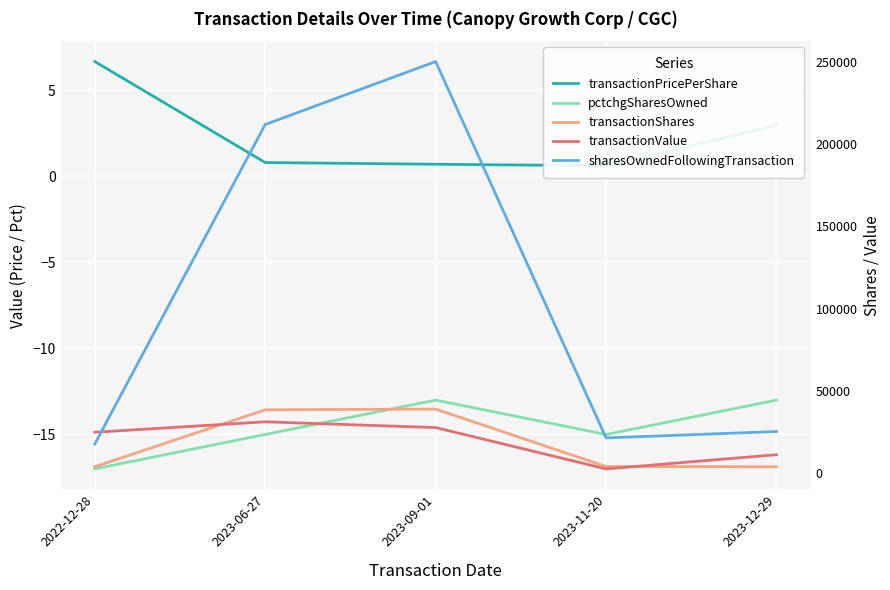

Which series changed the most between 2023-09-01 and 2023-11-20?

sharesOwnedFollowingTransaction